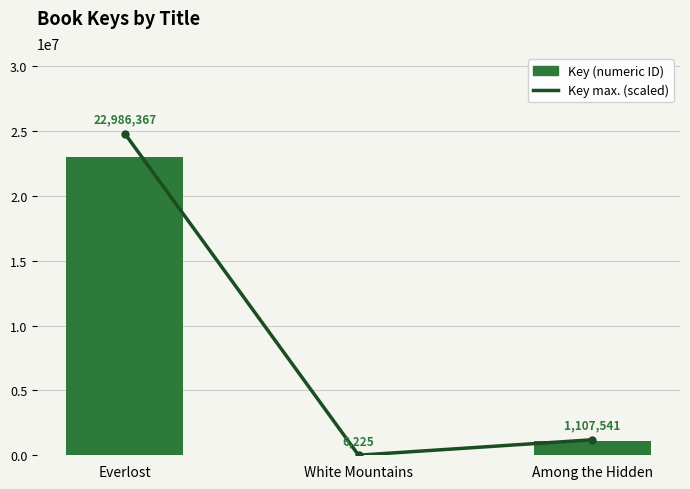

What is the label of the 1st bar from the left?

Everlost